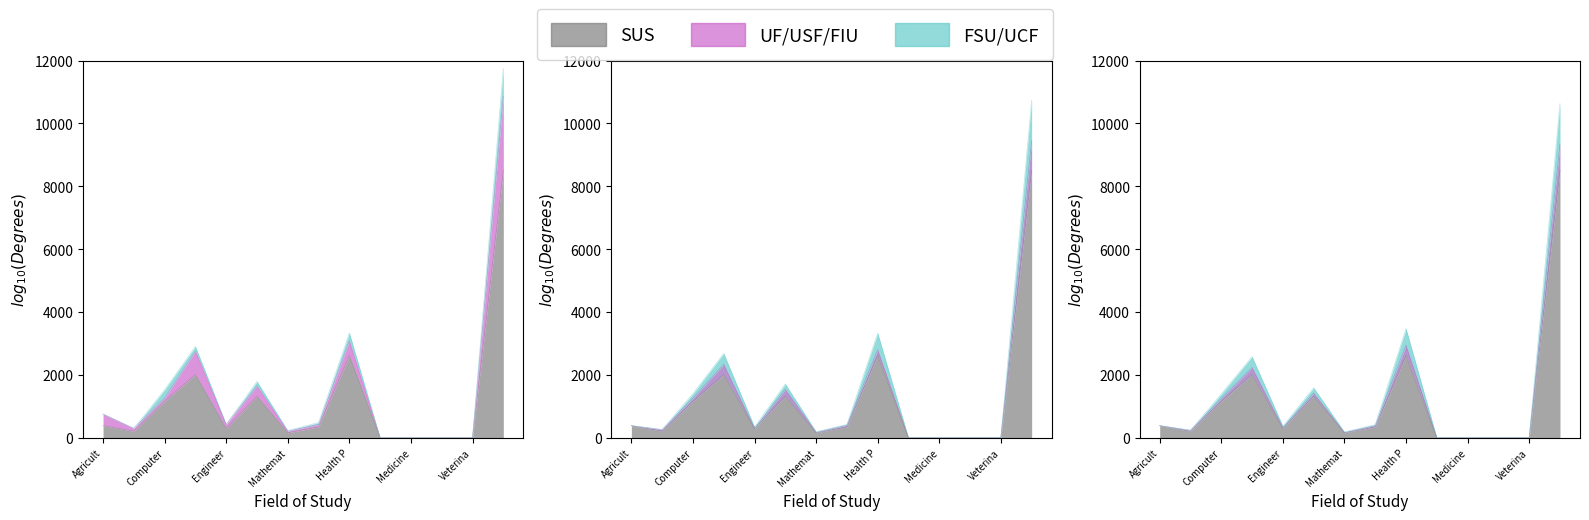

Is it true that SUS equals 0 at Pharmacy (B. Pharm., Pharm. D.)?

True